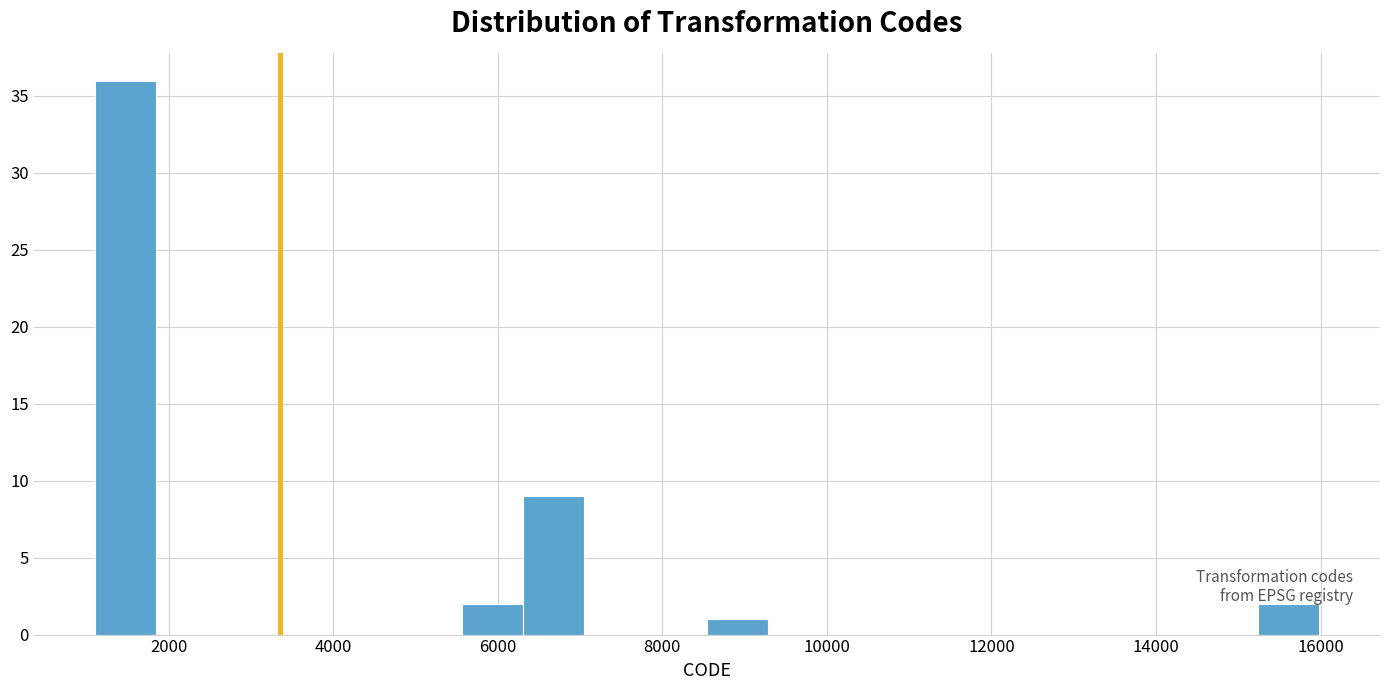

Around what value on the x-axis is the tallest bar? Give the approximate position of its centre, as read against the axis.

1400